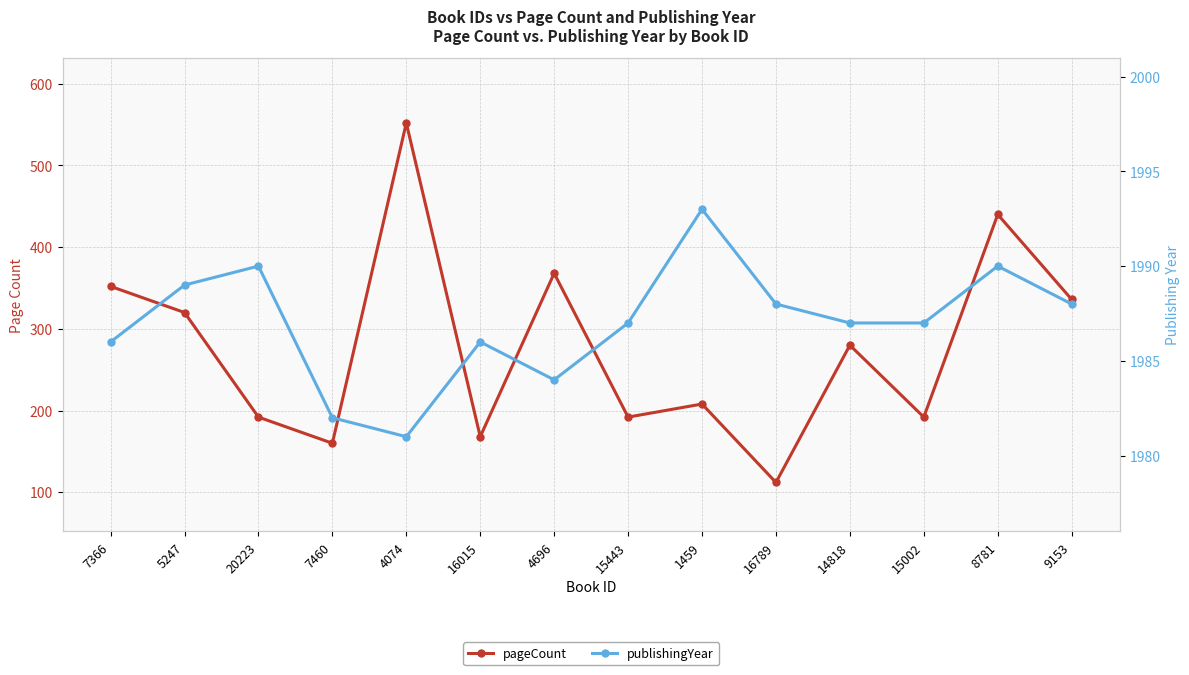

True or false: pageCount has a value of 374 at 1459.

False